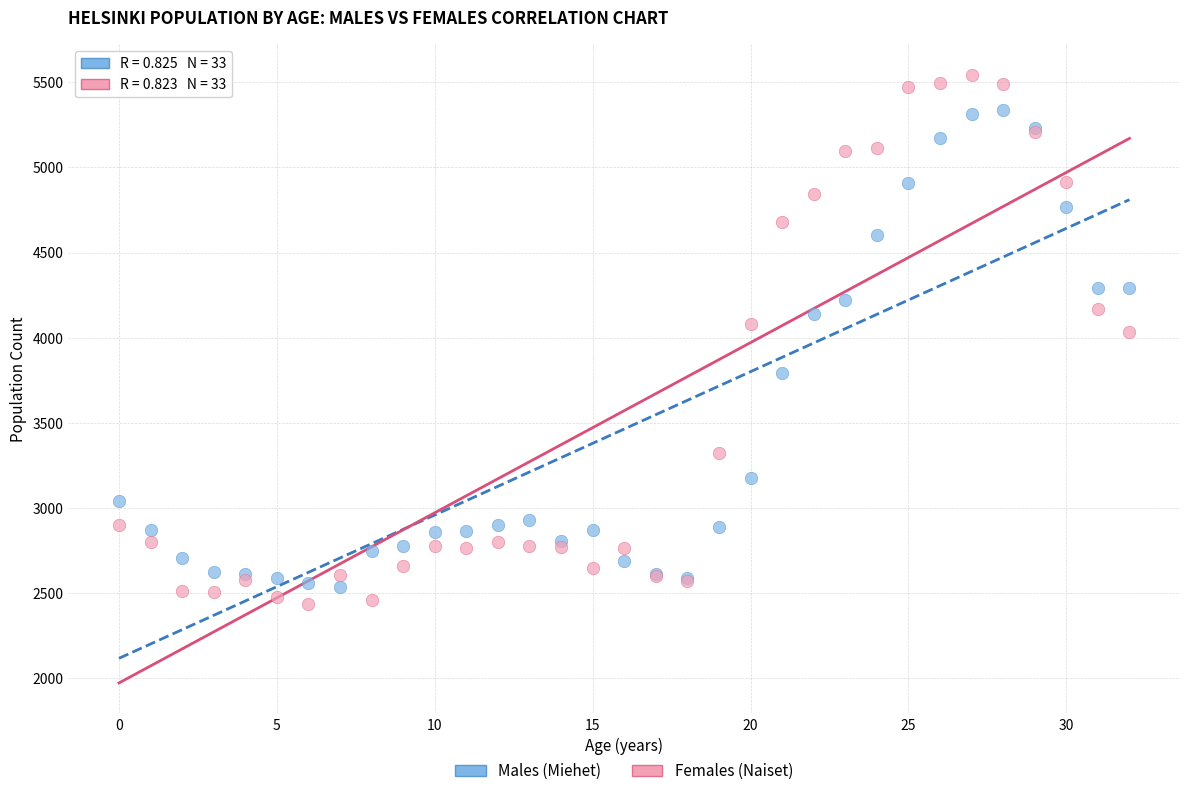

Which series has the widest spread of Y values?

Females (Naiset)